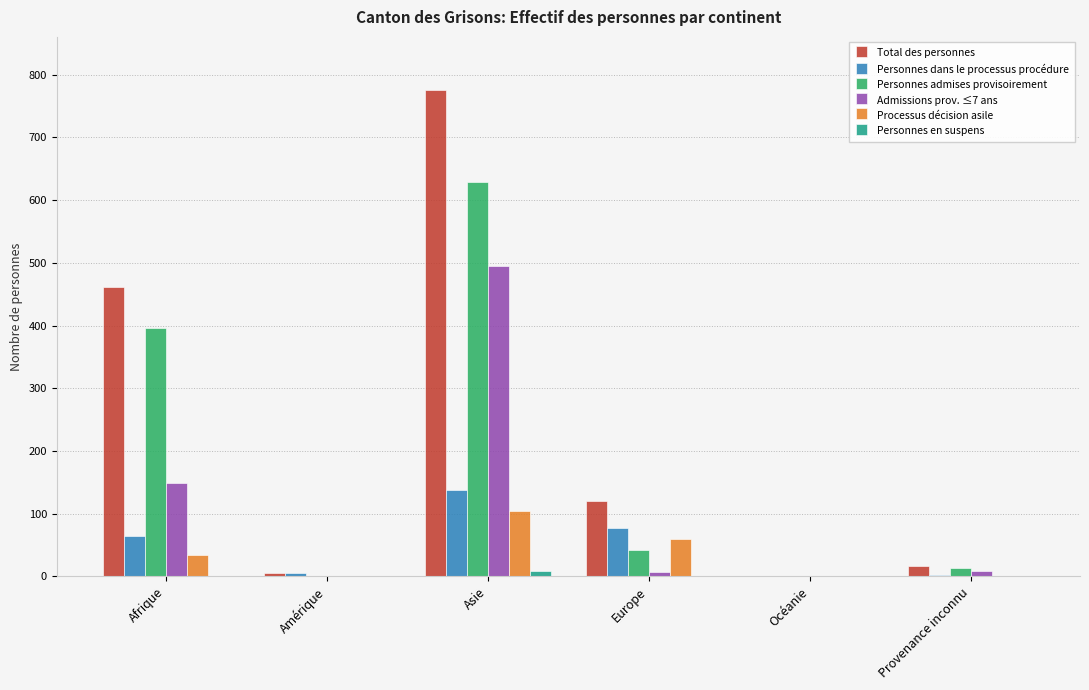

True or false: Personnes admises provisoirement has a value of 628 at Asie.

True